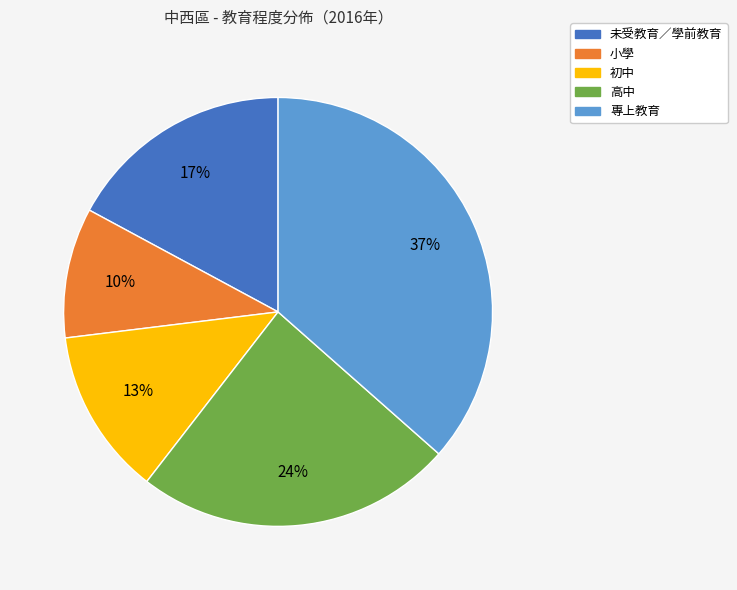

Rank the categories by value from lowest to highest.

小學, 初中, 未受教育／學前教育, 高中, 專上教育